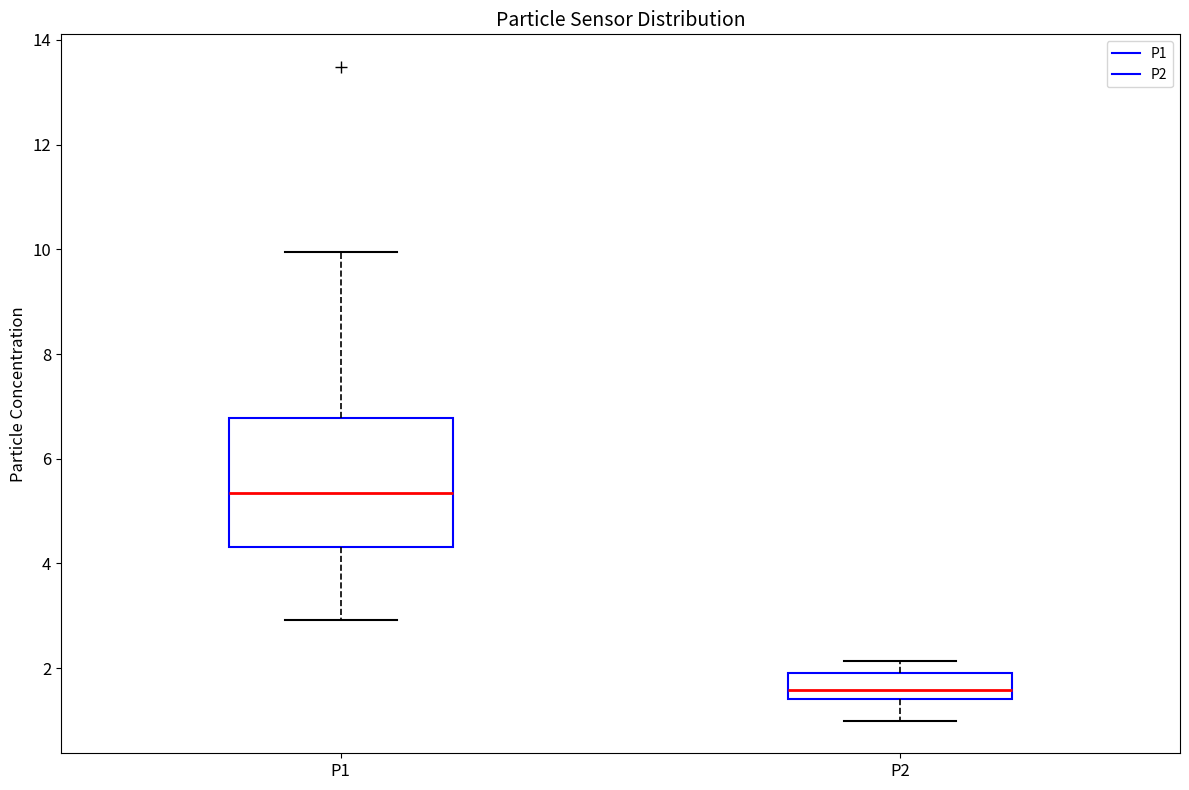

Reading left to right, read every box against the y-axis: the position of its median line, the range the box covers, and the ends of its whiskers. The values are not printed on the chart, so give them approximately, as read against the axis.

P1: median 5.4, box 4.4 to 6.8, whiskers 3.0 to 10.0
P2: median 1.6, box 1.4 to 2.0, whiskers 1.0 to 2.2